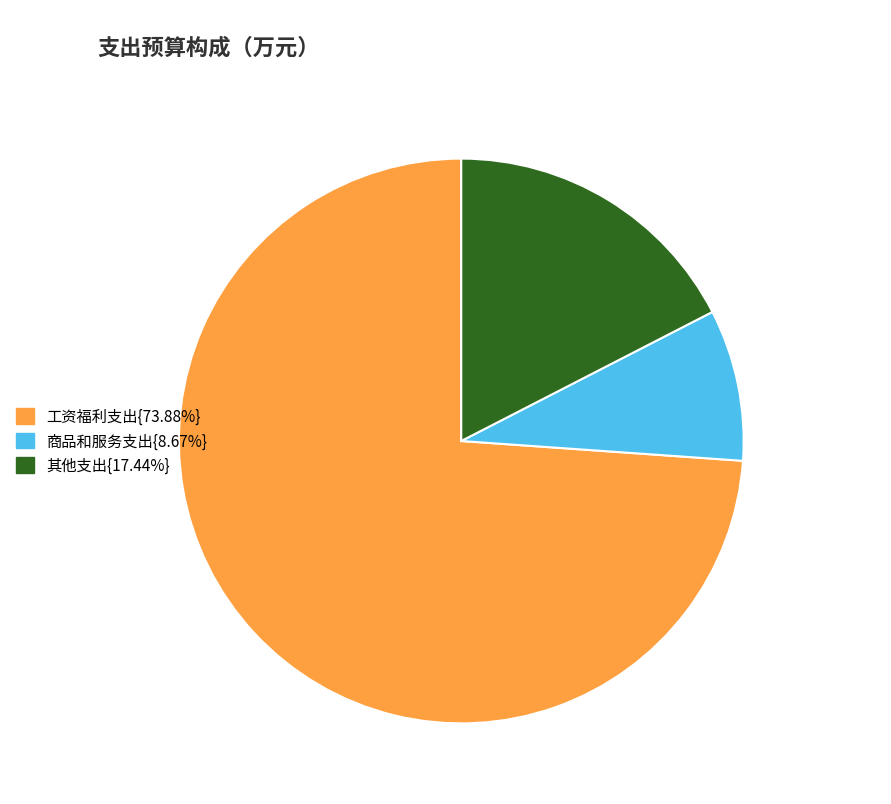

Is there a majority slice in this chart?

Yes